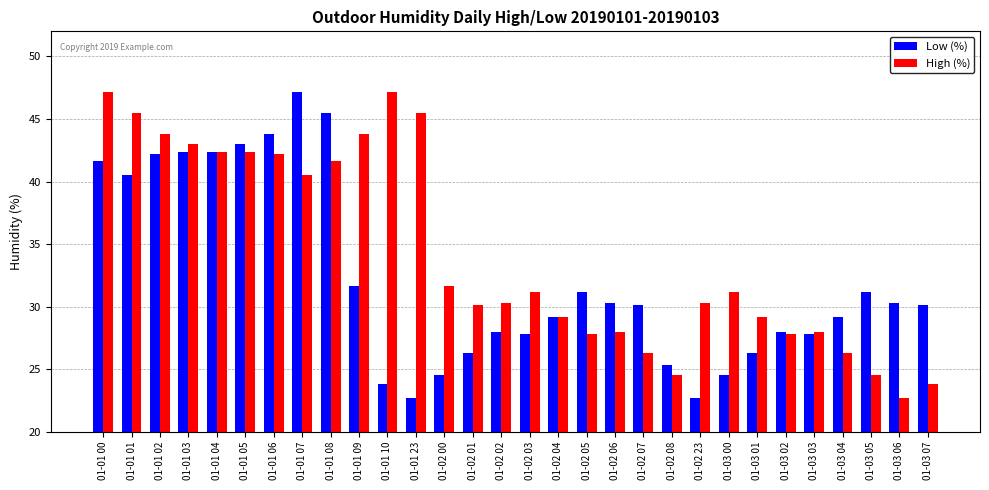

List the series in order of their overall mean, highest first.

High (%), Low (%)